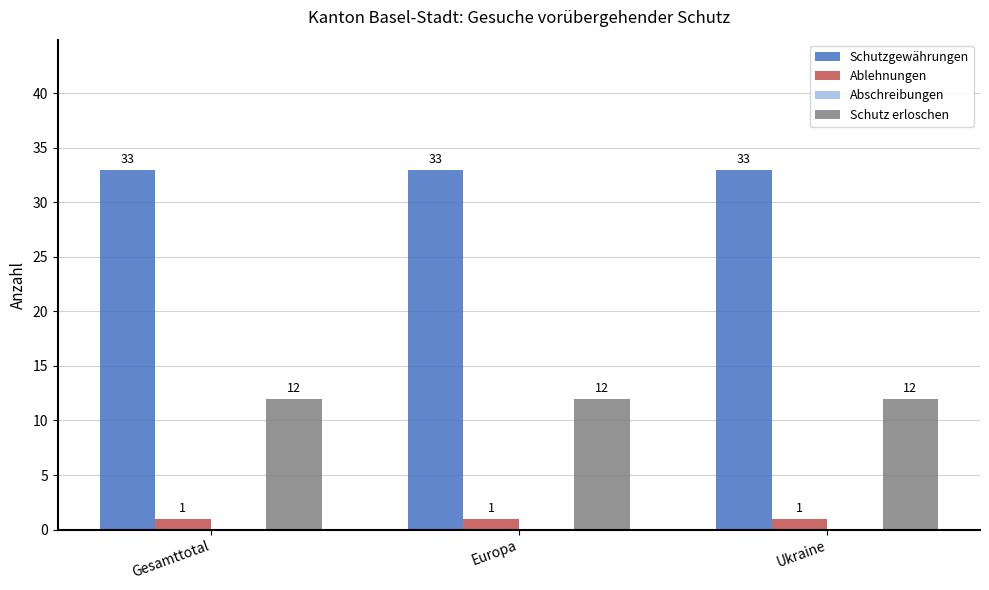

Which series has the largest total across all categories?

Schutzgewährungen